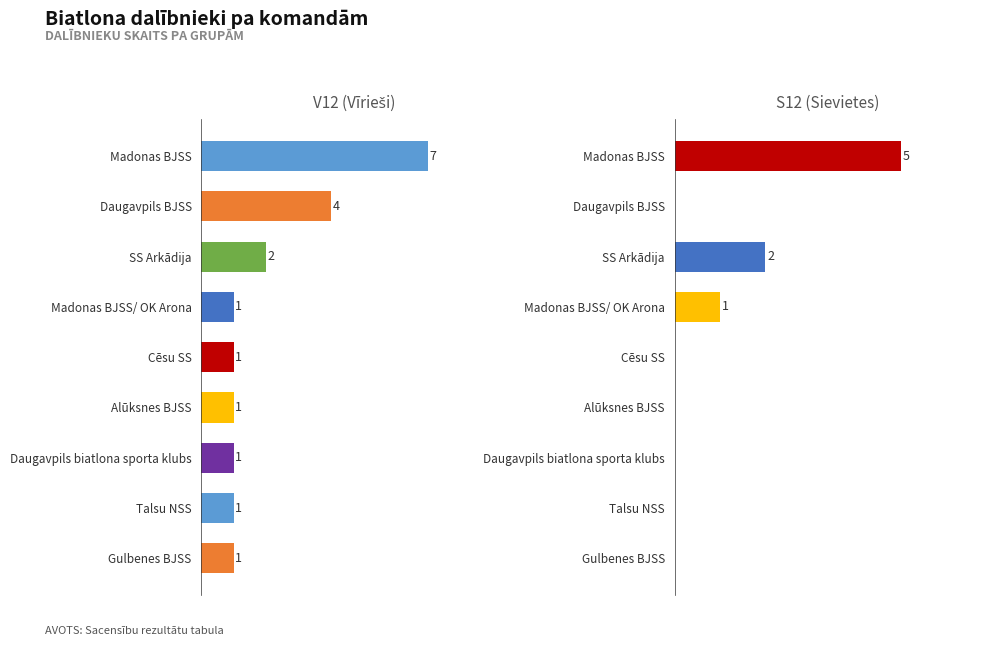

Which has a higher value, Gulbenes BJSS or Alūksnes BJSS?

Gulbenes BJSS